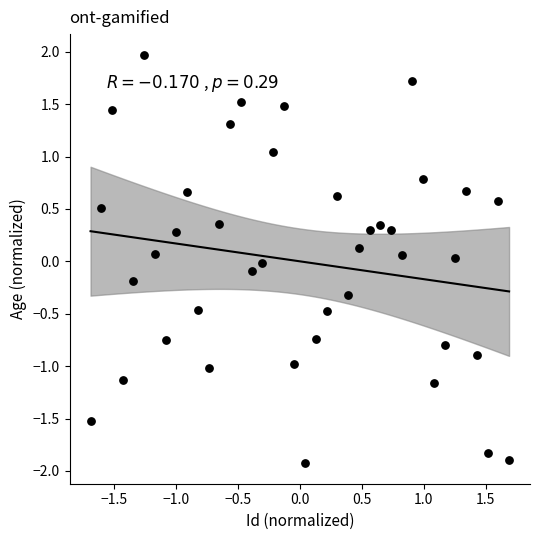

What is the range of X values (max minus min)?

3.4